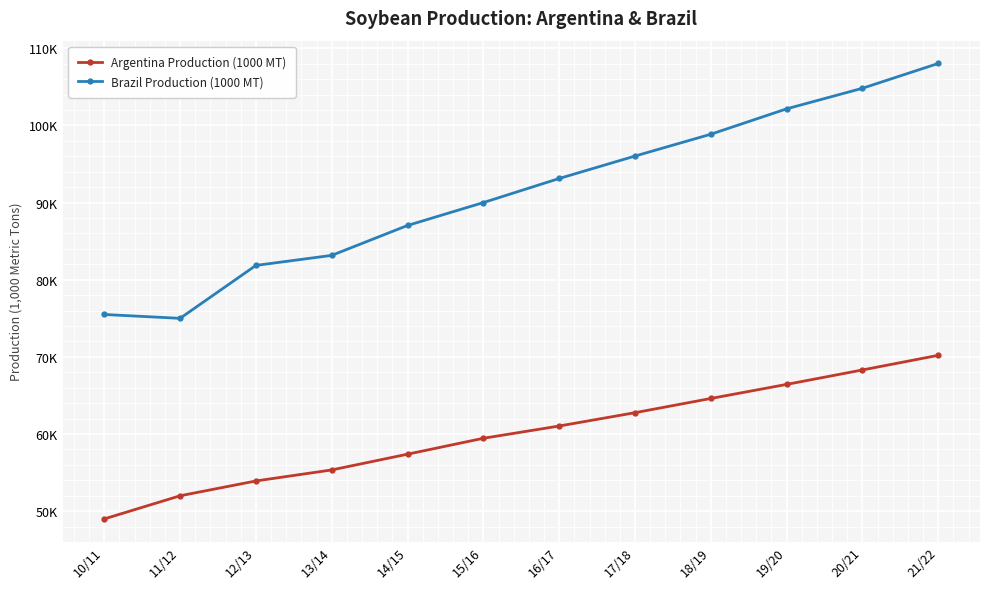

What are all the series names shown in the legend?

Argentina Production (1000 MT), Brazil Production (1000 MT)